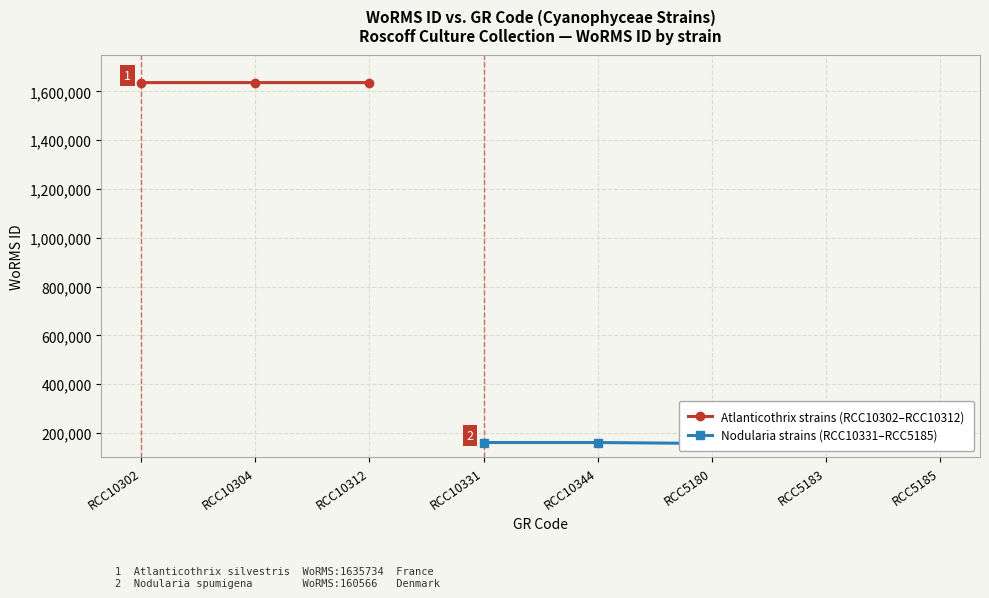

Where is the data nearest to the value 896213?

RCC10331